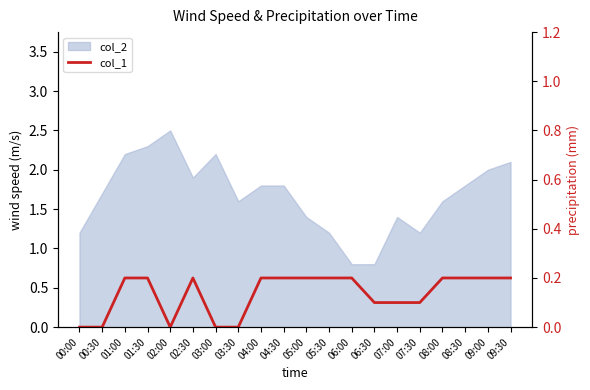

Reading left to right, what are all the values shown in this chart?

00:00=0.0	00:30=0.0	01:00=0.2	01:30=0.2	02:00=0.0	02:30=0.2	03:00=0.0	03:30=0.0	04:00=0.2	04:30=0.2	05:00=0.2	05:30=0.2	06:00=0.2	06:30=0.1	07:00=0.1	07:30=0.1	08:00=0.2	08:30=0.2	09:00=0.2	09:30=0.2